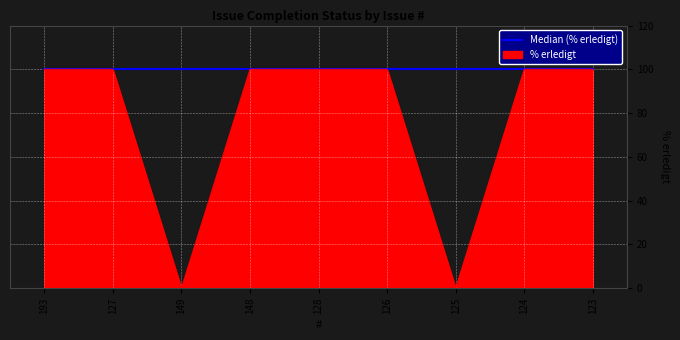

What position from the left is 126?

6